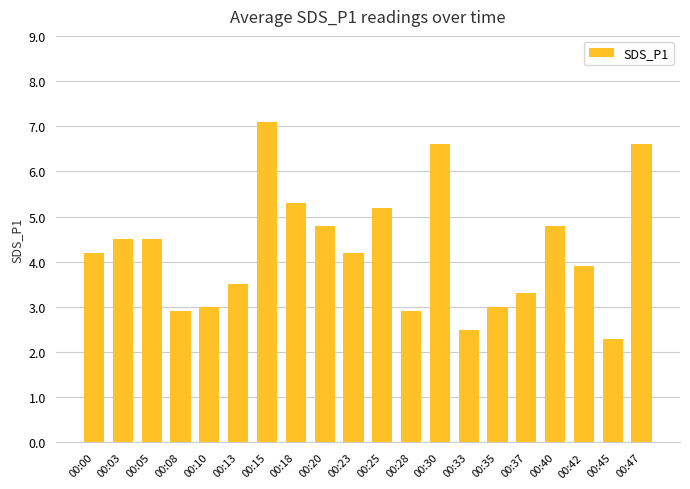

Reading right to left, transcribe all the data shown in this chart.

6.6	2.3	3.9	4.8	3.3	3.0	2.5	6.6	2.9	5.2	4.2	4.8	5.3	7.1	3.5	3.0	2.9	4.5	4.5	4.2